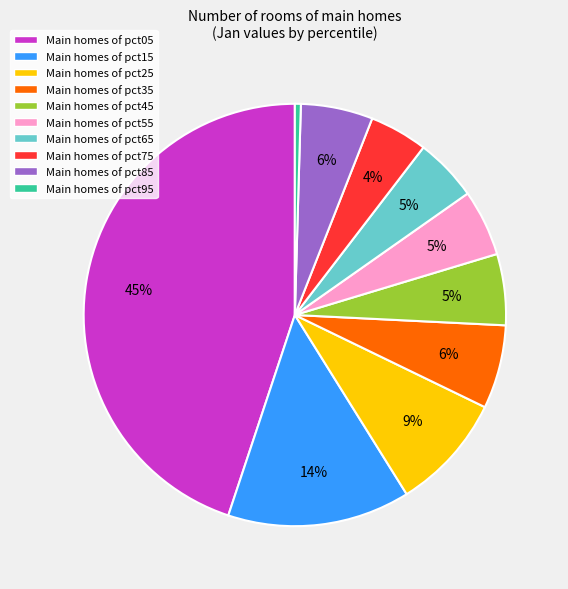

Is Main homes of pct35 the majority of the pie?

No